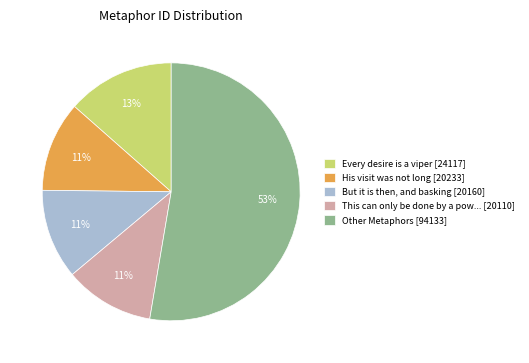

The But it is then, and basking [20160] slice represents 3% of the pie. True or false?

False